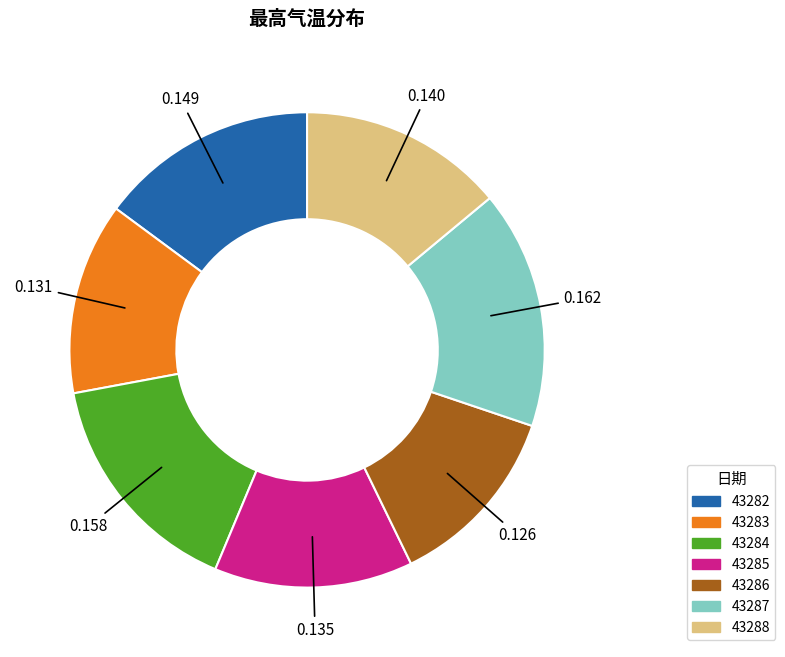

How many slices are in this pie chart?

7